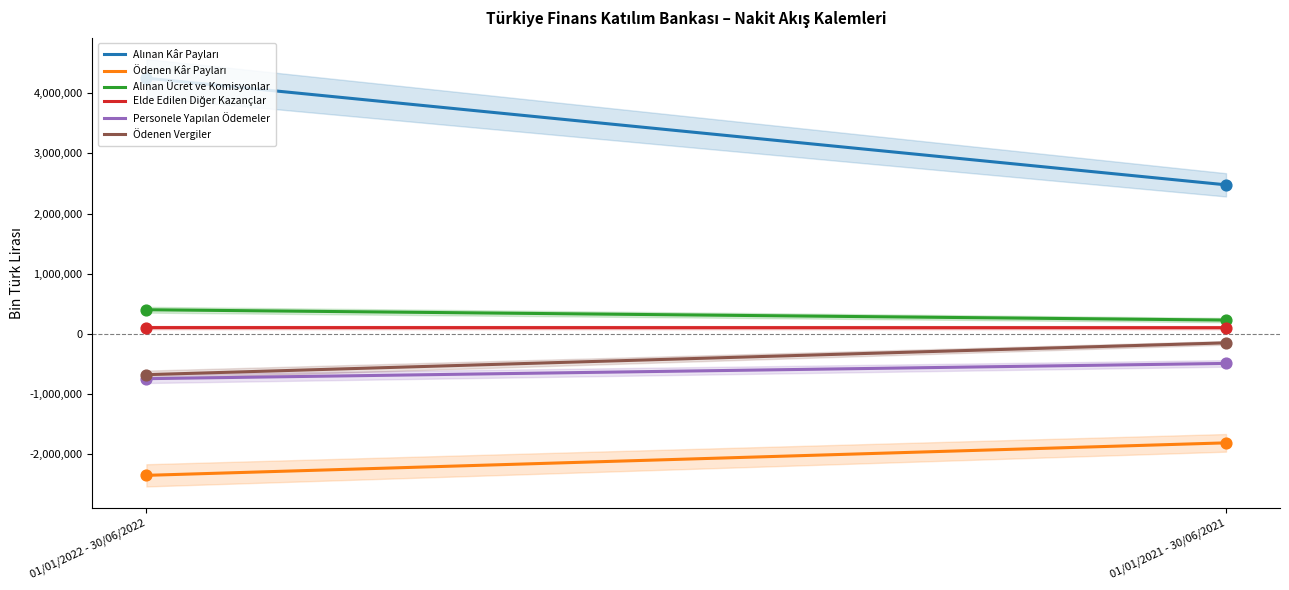

At how many categories does at least one series exceed -192248?

2